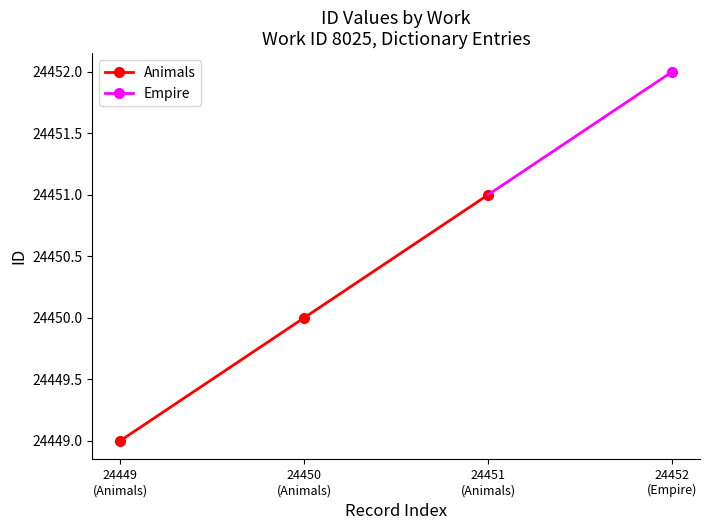

Reading left to right, extract all data points from this chart.

24449	24450	24451